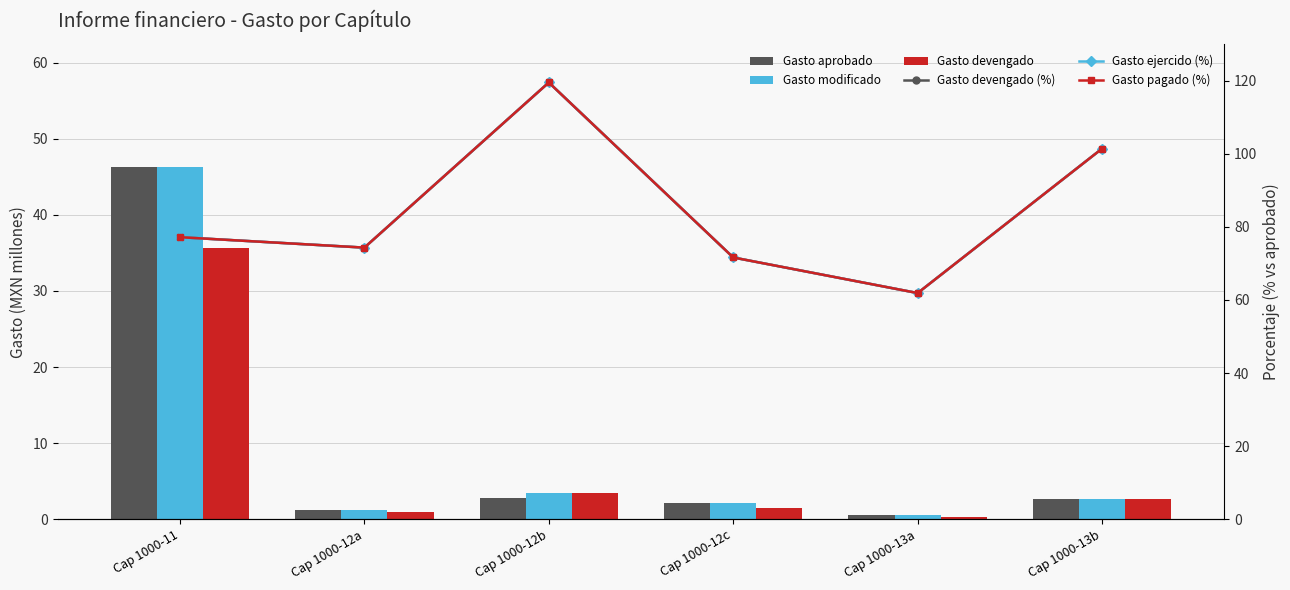

Is it true that Gasto pagado (%) equals 22.6 at Cap 1000-13a?

False